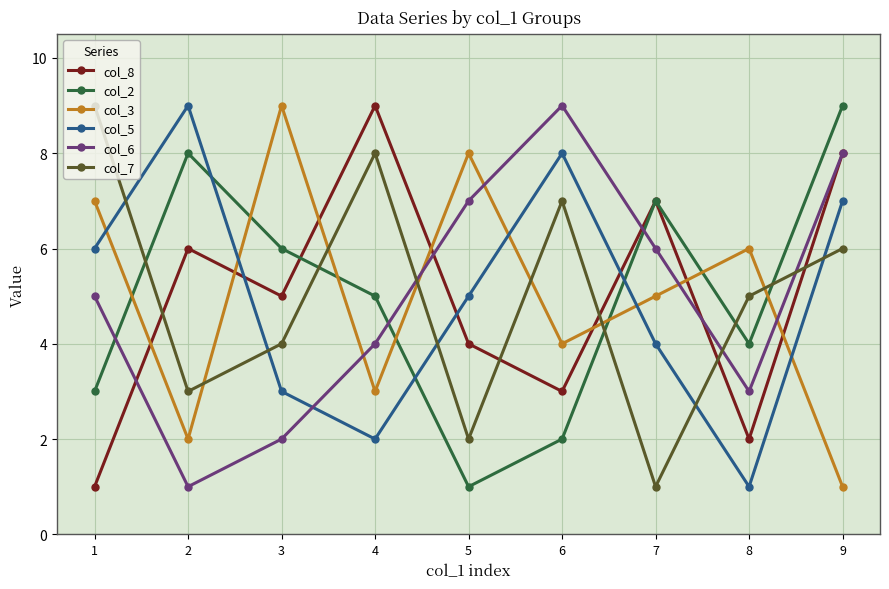

What is the value of the col_8 point at the 3rd from the left?

5